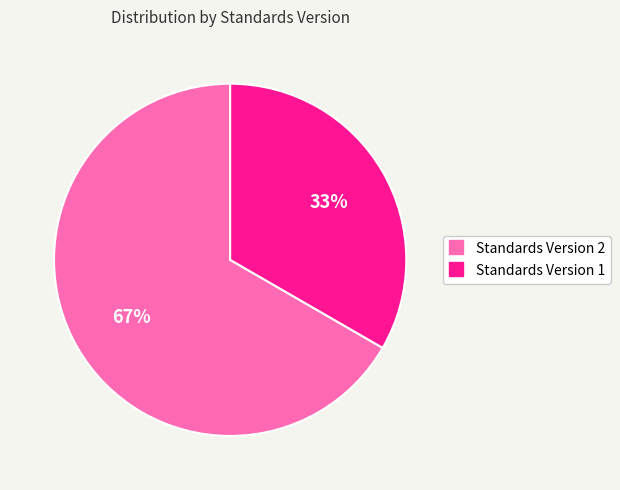

Do Standards Version 1 and Standards Version 2 together represent more than half of the pie?

Yes